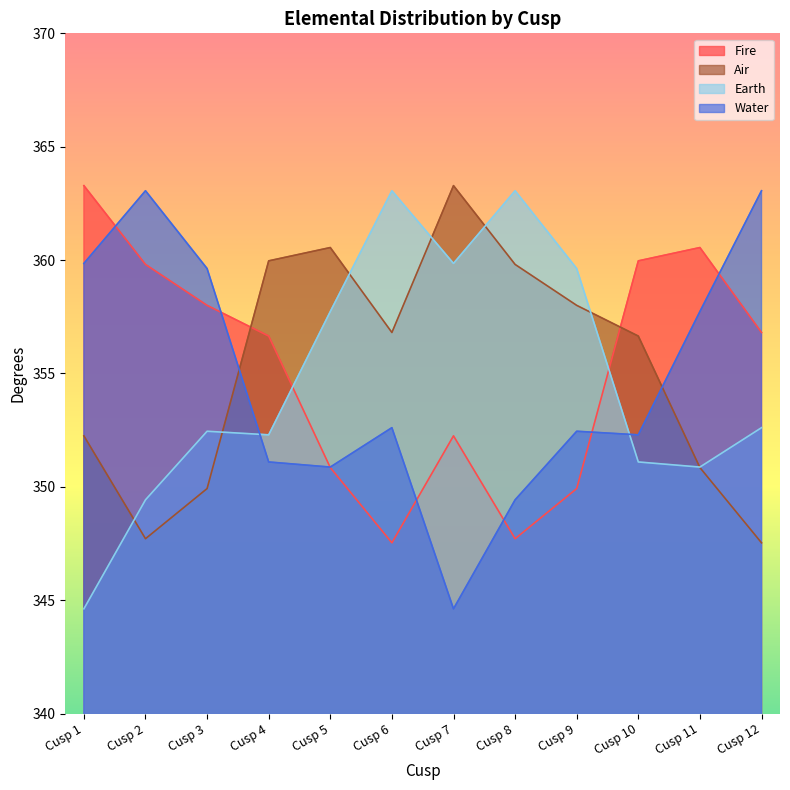

Which series ends up on top after the final intersection of Air and Water?

Water